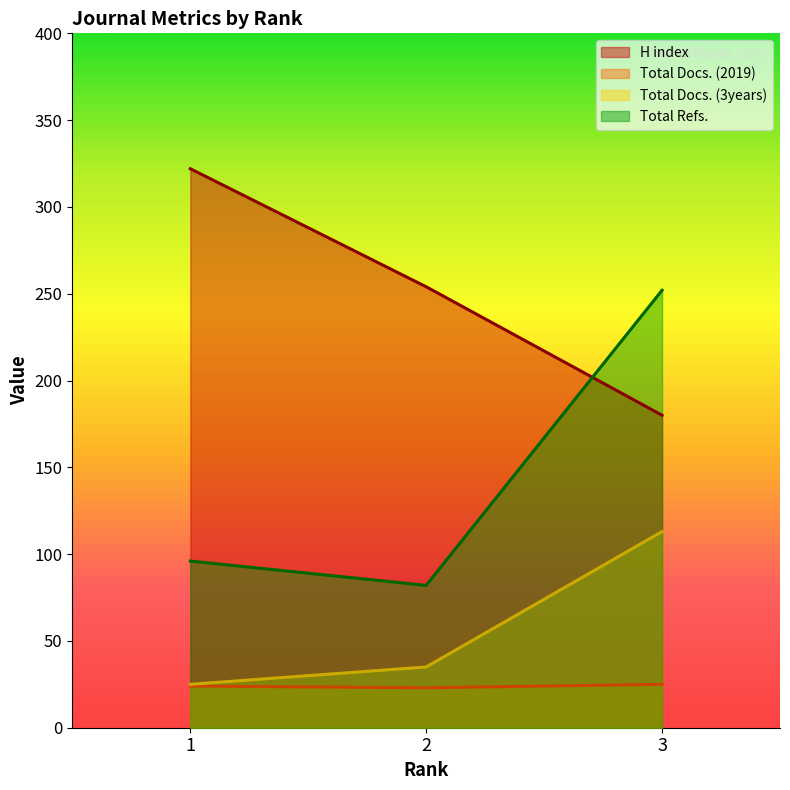

How many data points does each series have?

3